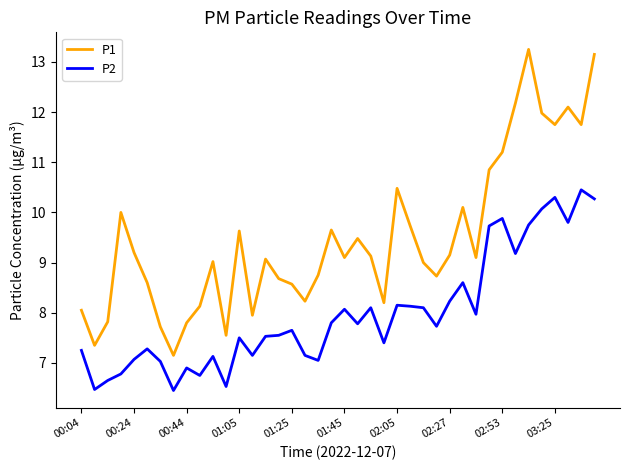

Which series has the largest total across all categories?

P1